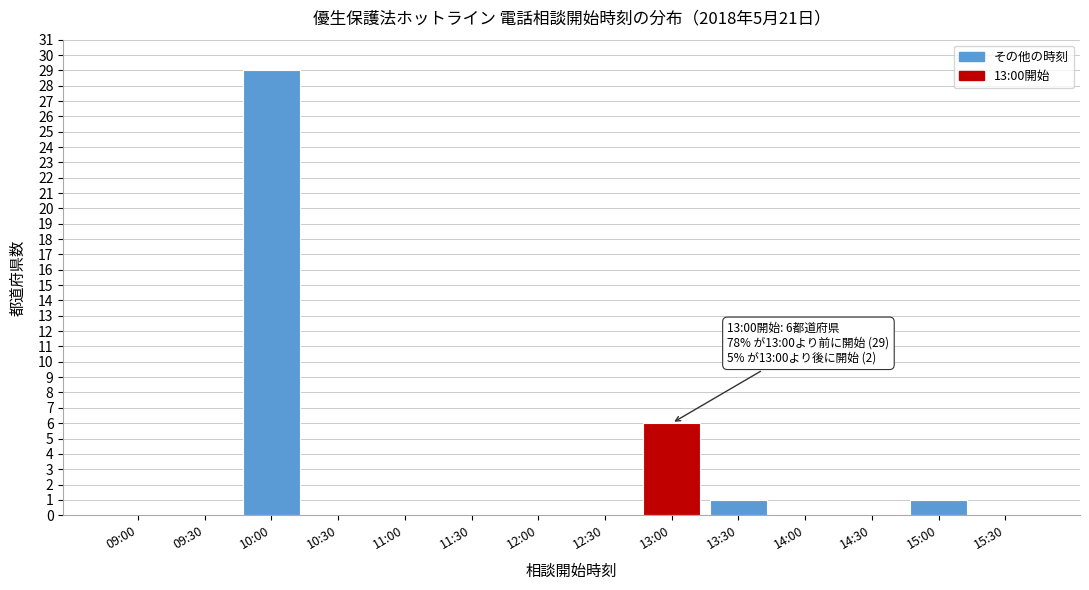

Reading left to right, list all the values displayed in this chart.

09:00=0	09:30=0	10:00=29	10:30=0	11:00=0	11:30=0	12:00=0	12:30=0	13:00=6	13:30=1	14:00=0	14:30=0	15:00=1	15:30=0